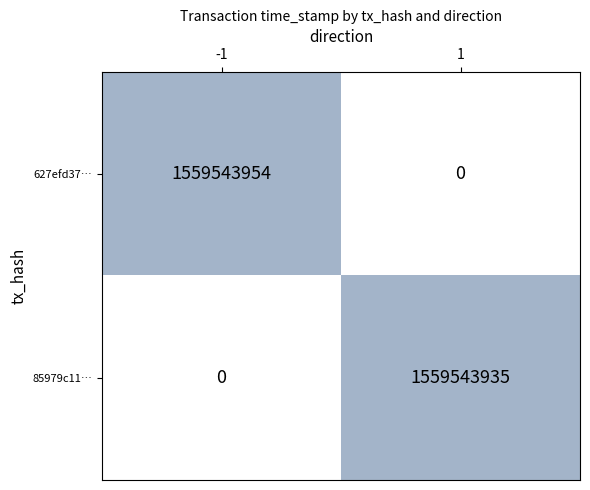

Rank the series by their maximum value, from highest to lowest.

627efd37…, 85979c11…